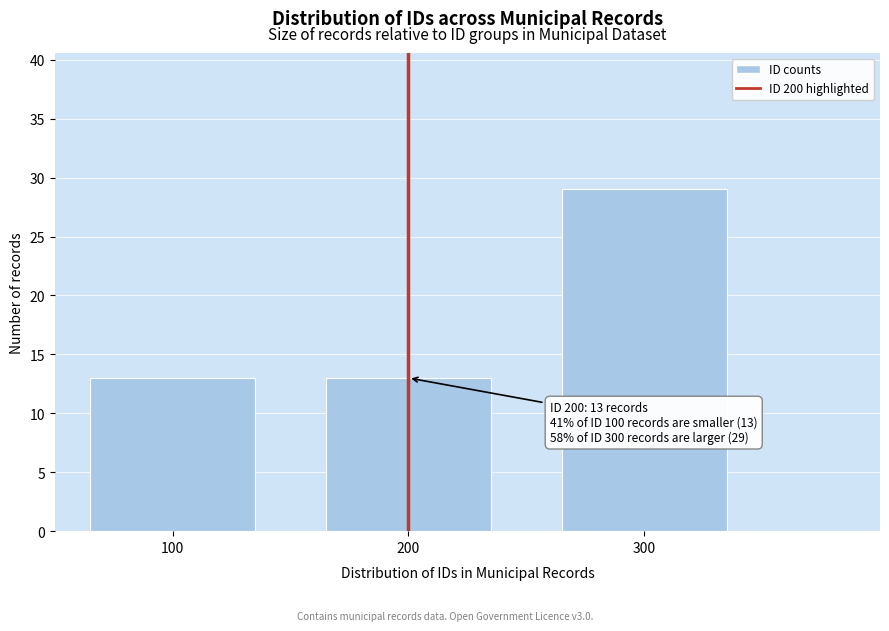

Reading right to left, list all the values displayed in this chart.

300=29	200=13	100=13